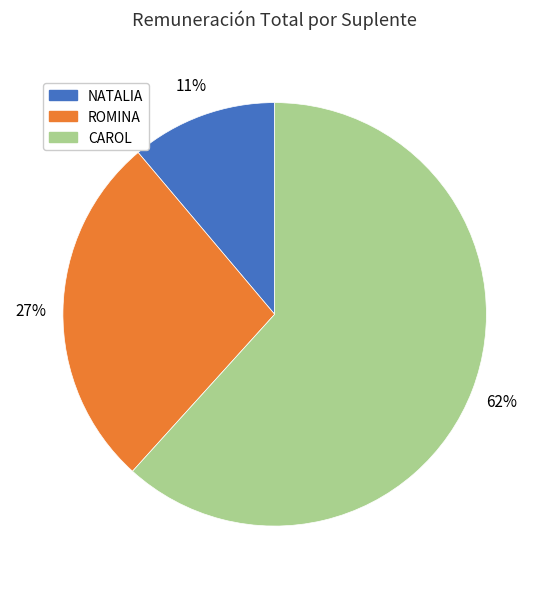

To the nearest percent, what portion does CAROL represent?

62%